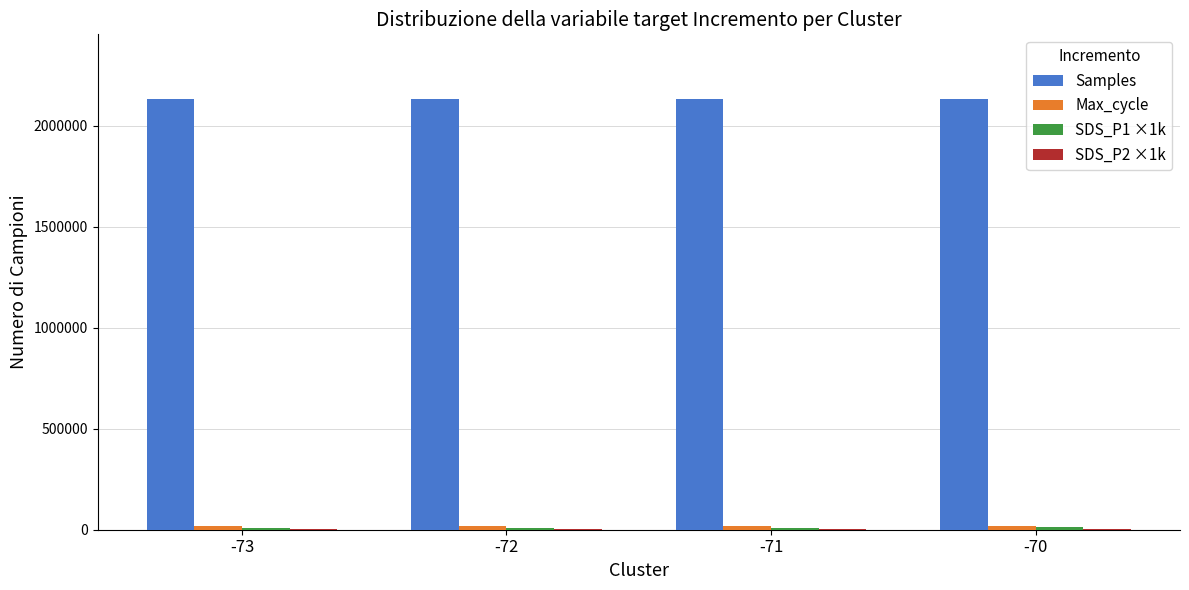

How many distinct data groups are displayed?

4